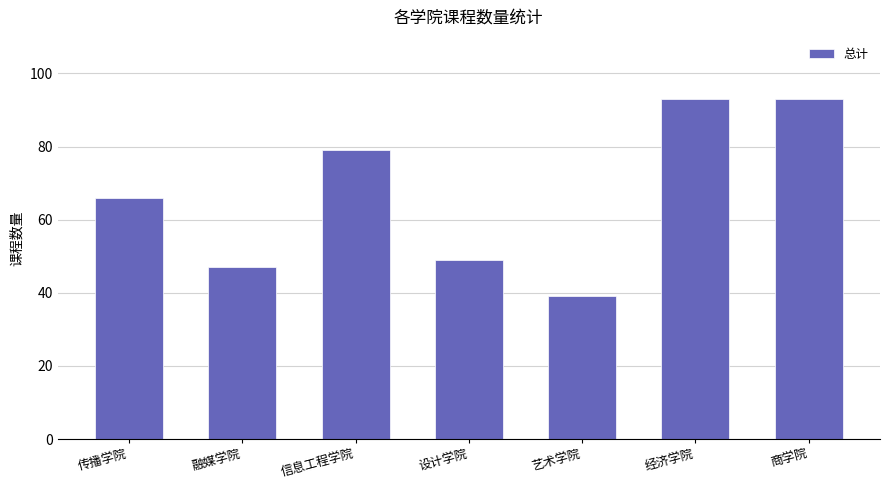

What is the label of the 6th bar from the right?

融媒学院